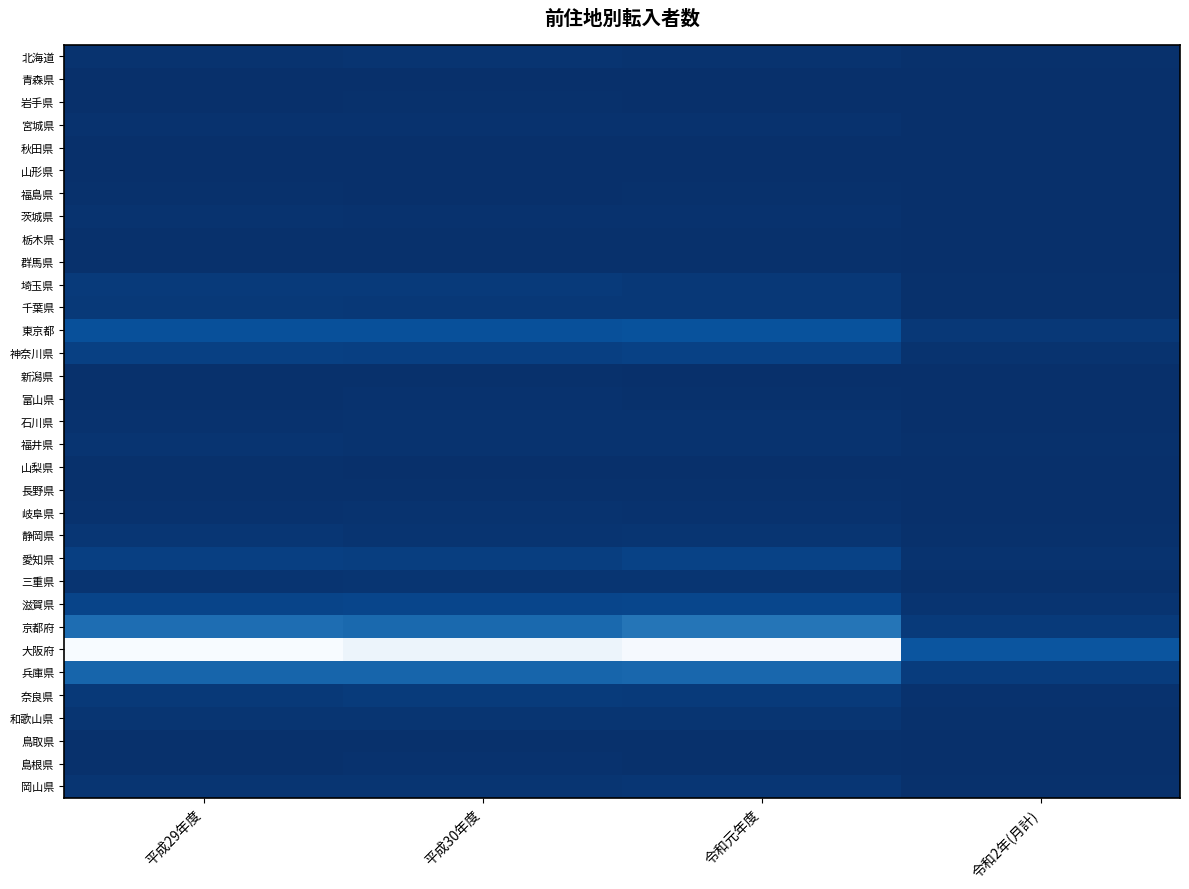

What is the maximum value shown in the chart?

4566